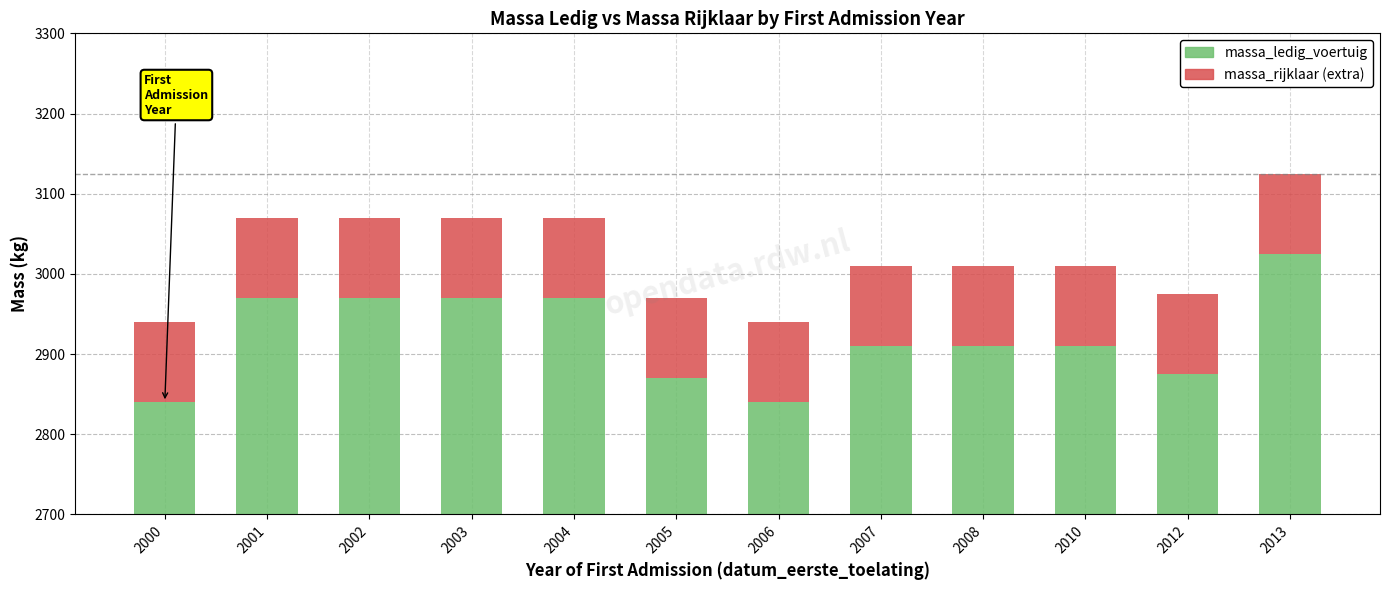

At which label does massa_ledig_voertuig reach its minimum?

2000